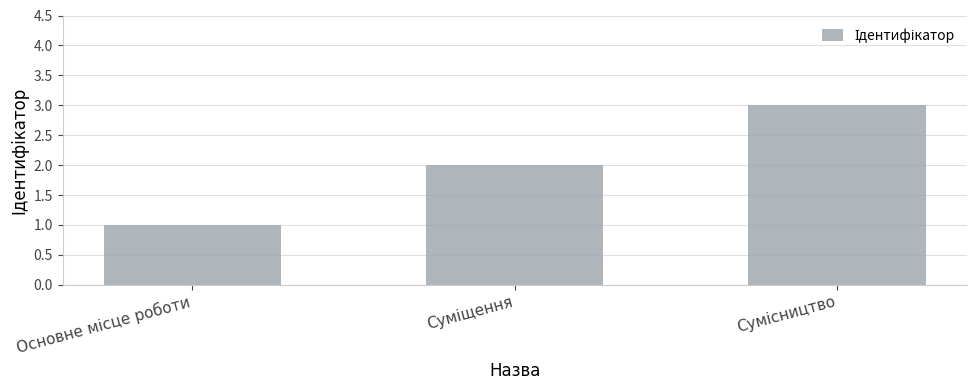

What is the sum of all values?

6